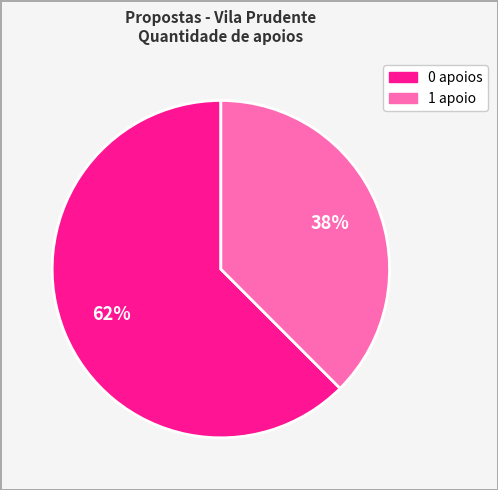

To the nearest percent, what is the average slice percentage?

50%